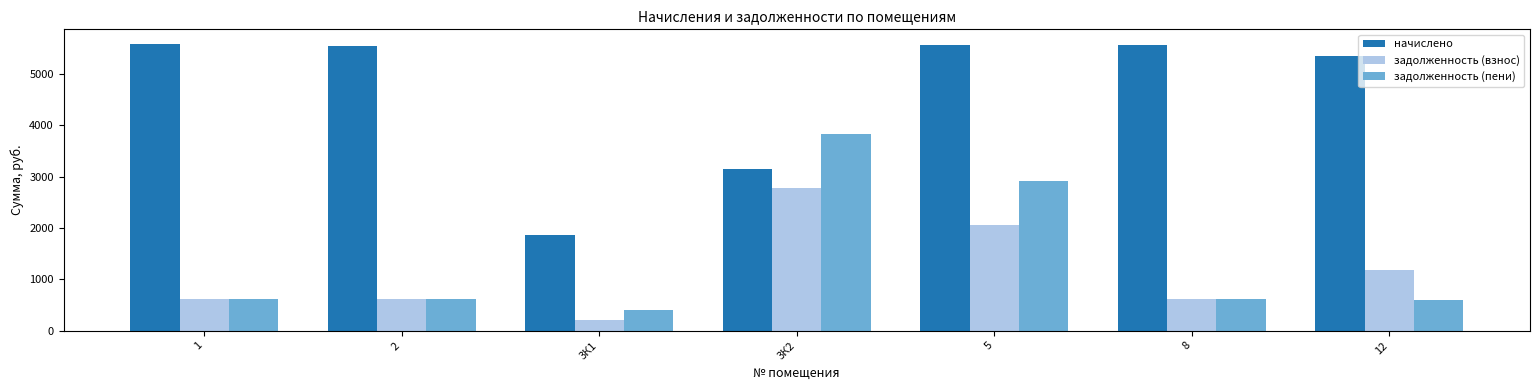

Which series has the widest spread of values?

начислено